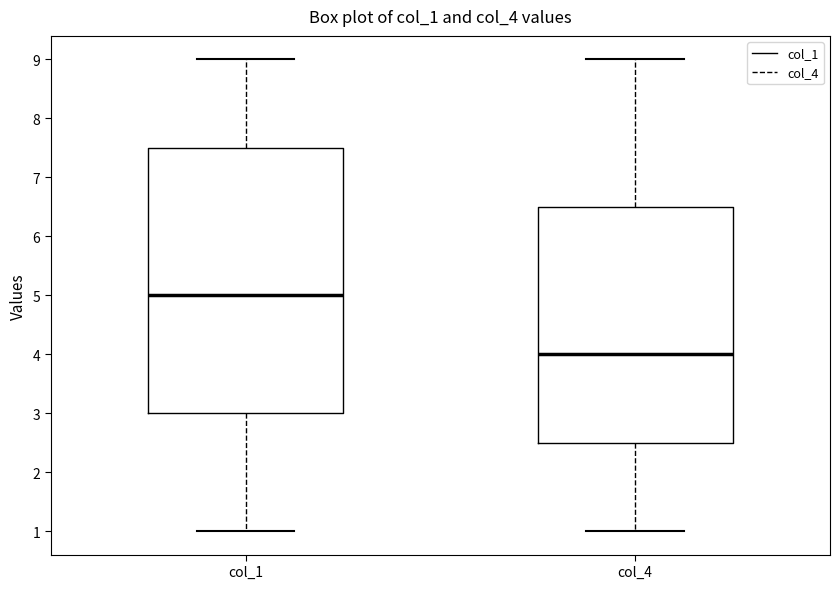

Reading left to right, read every box against the y-axis: the position of its median line, the range the box covers, and the ends of its whiskers. The values are not printed on the chart, so give them approximately, as read against the axis.

col_1: median 5.0, box 3.0 to 7.5, whiskers 1.0 to 9.0
col_4: median 4.0, box 2.5 to 6.5, whiskers 1.0 to 9.0